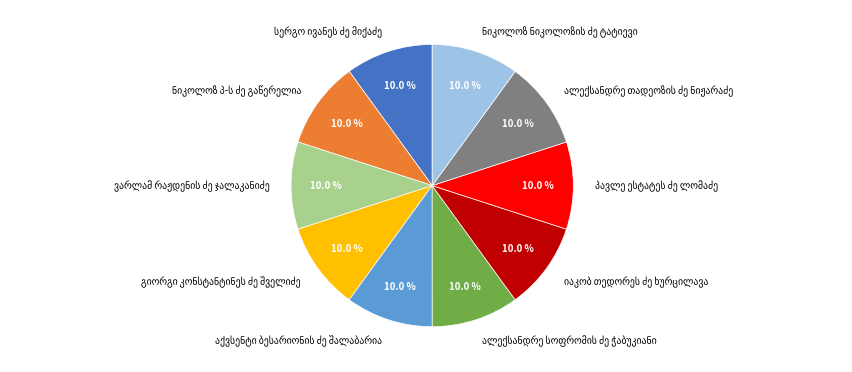

Is there a majority slice in this chart?

No